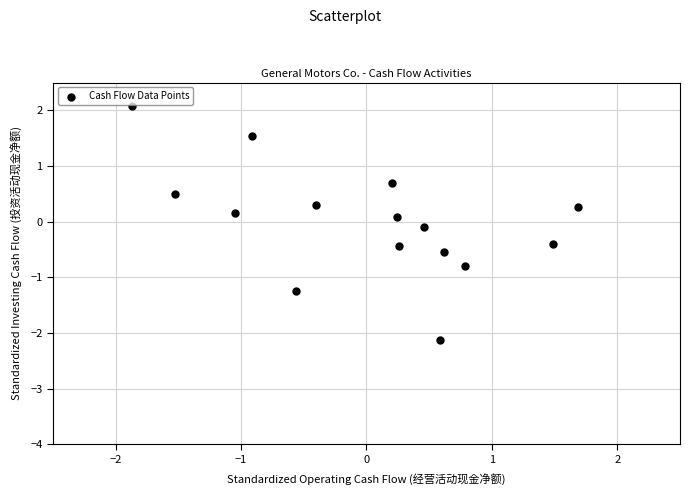

What is the range of Y values (max minus min)?

4.2